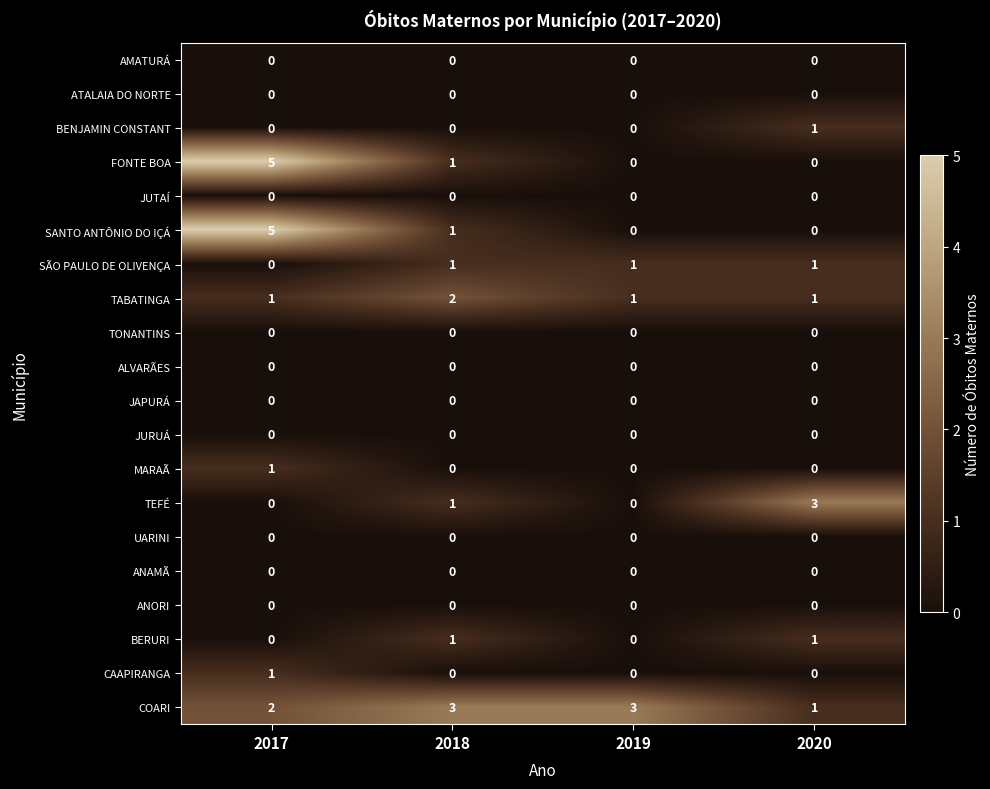

At which category does the chart reach its peak across all series?

2017